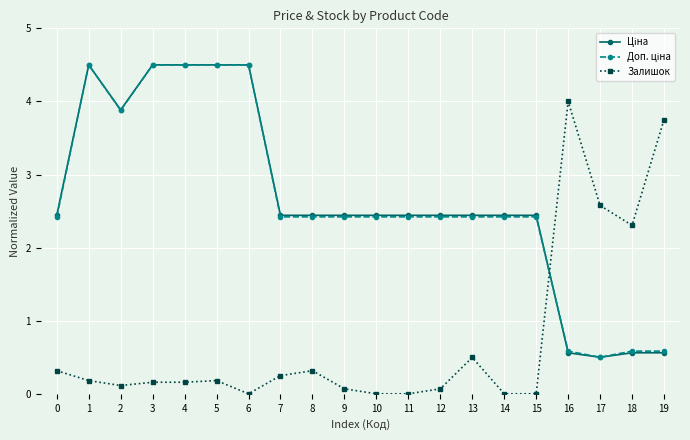

What is the maximum value shown in the chart?

4.5